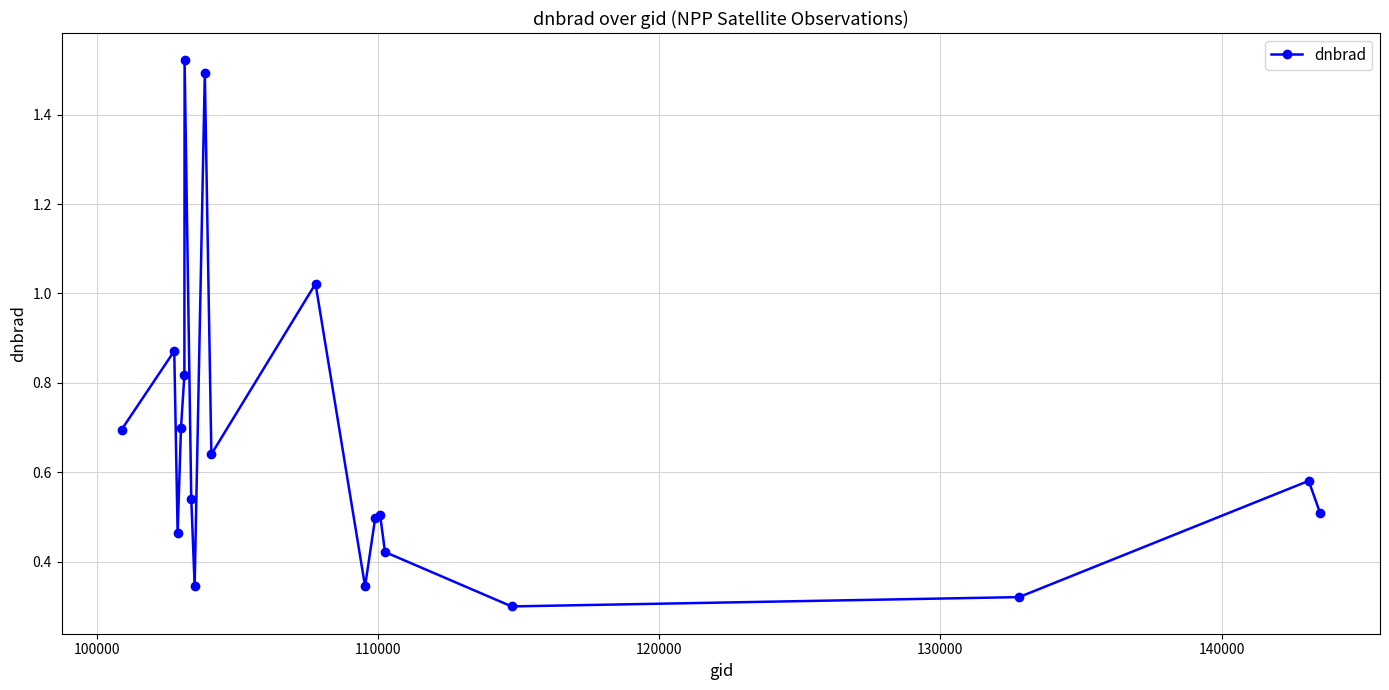

What is the average value?

0.7